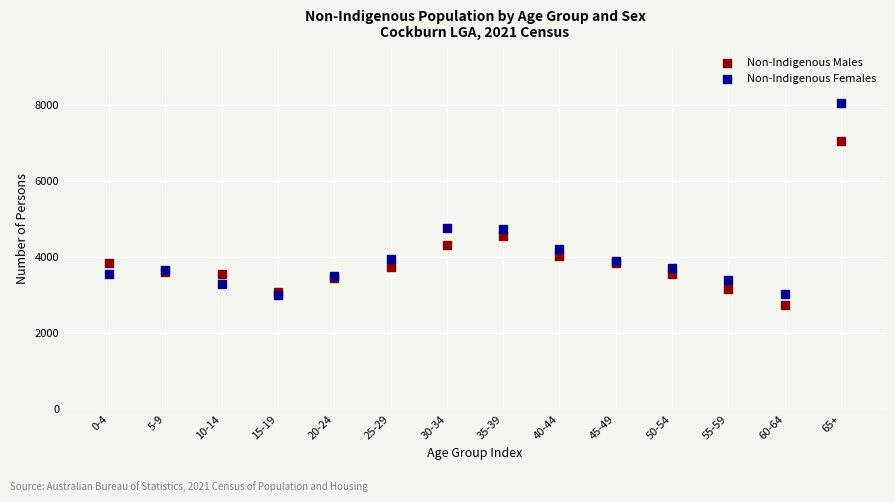

Which series reaches the maximum Y coordinate?

Non-Indigenous Females